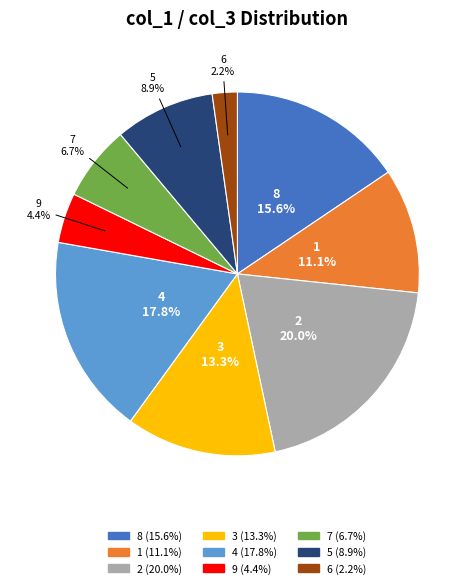

How many segments does this pie chart have?

9